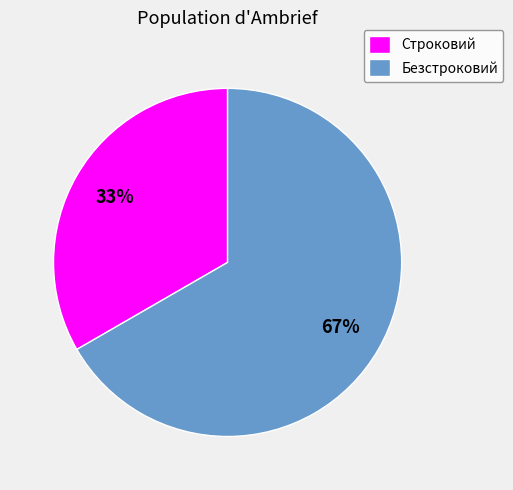

Is the sum of Строковий and Безстроковий greater than half?

Yes